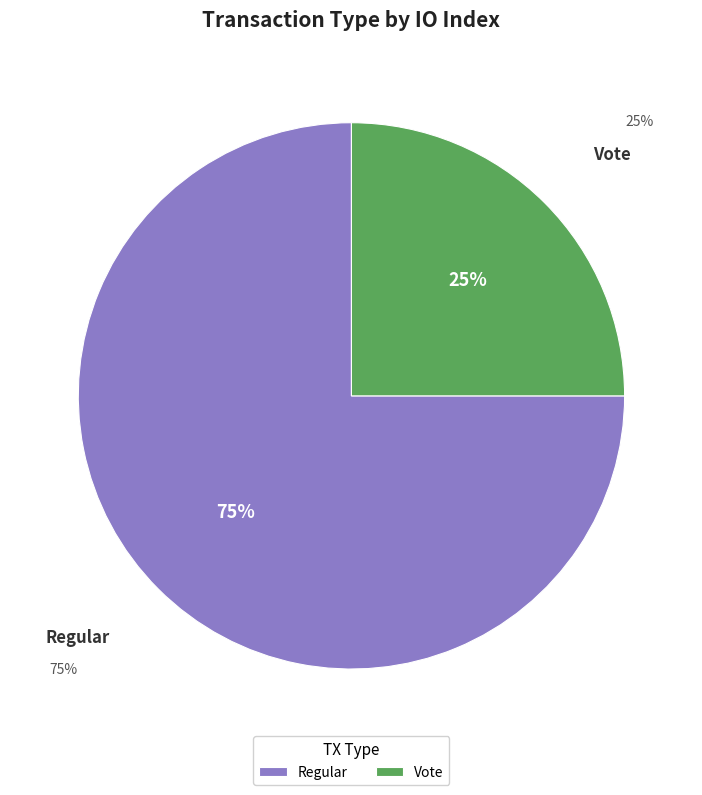

Is there any slice that represents more than half of the pie?

Yes